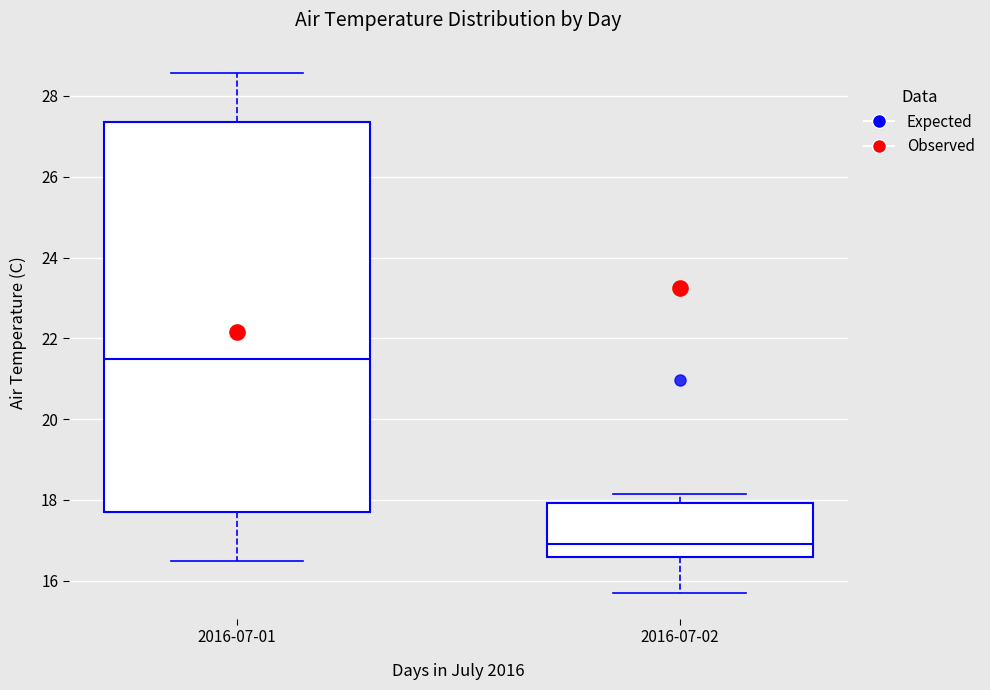

Reading left to right, read every box against the y-axis: the position of its median line, the range the box covers, and the ends of its whiskers. The values are not printed on the chart, so give them approximately, as read against the axis.

2016-07-01: median 21.4, box 17.8 to 27.4, whiskers 16.4 to 28.6
2016-07-02: median 17.0, box 16.6 to 18.0, whiskers 15.8 to 18.2